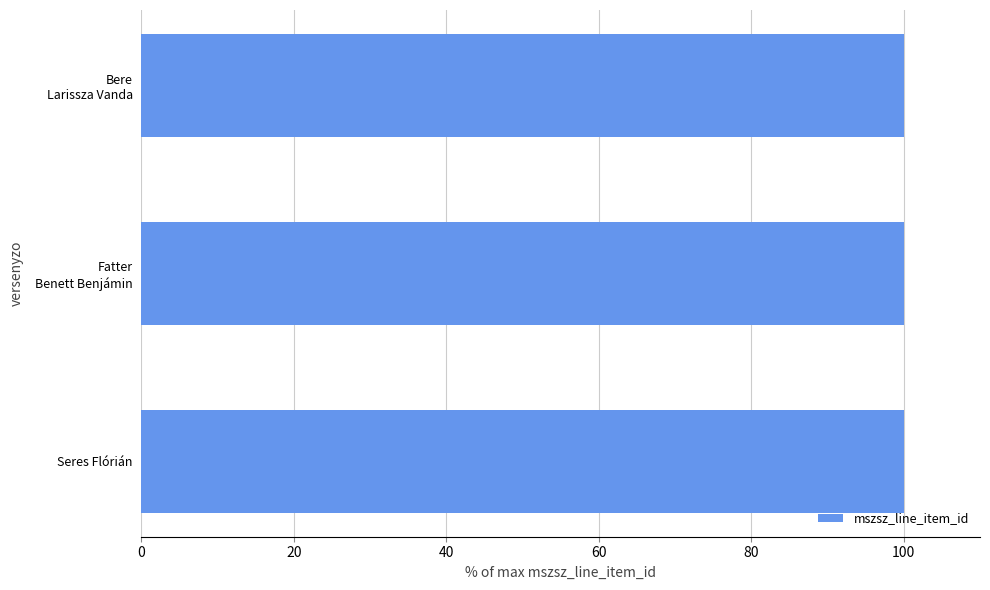

Reading bottom to top, transcribe all the data shown in this chart.

100.0	100.0	100.0